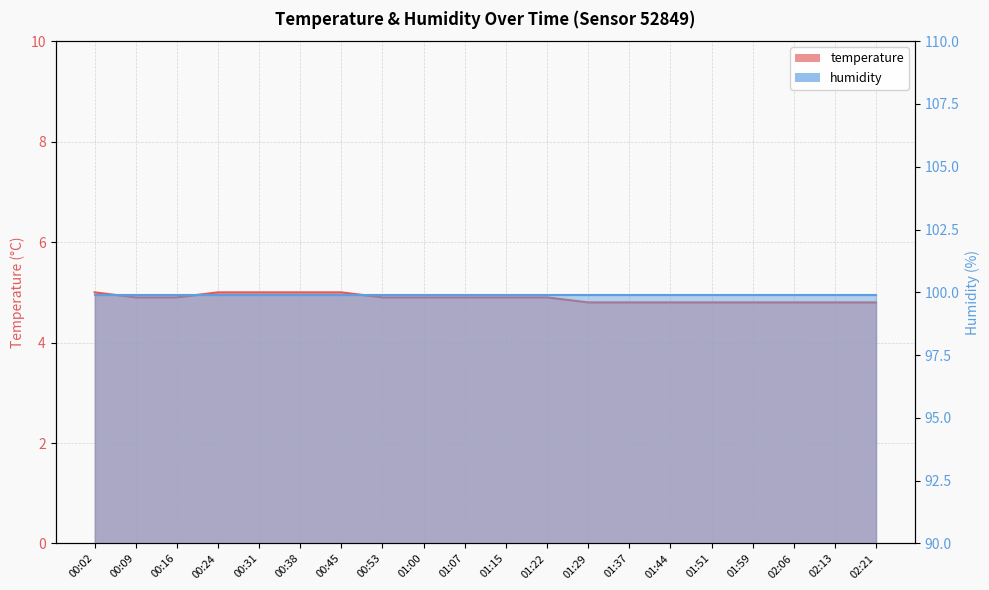

Does the chart have visible grid lines?

Yes